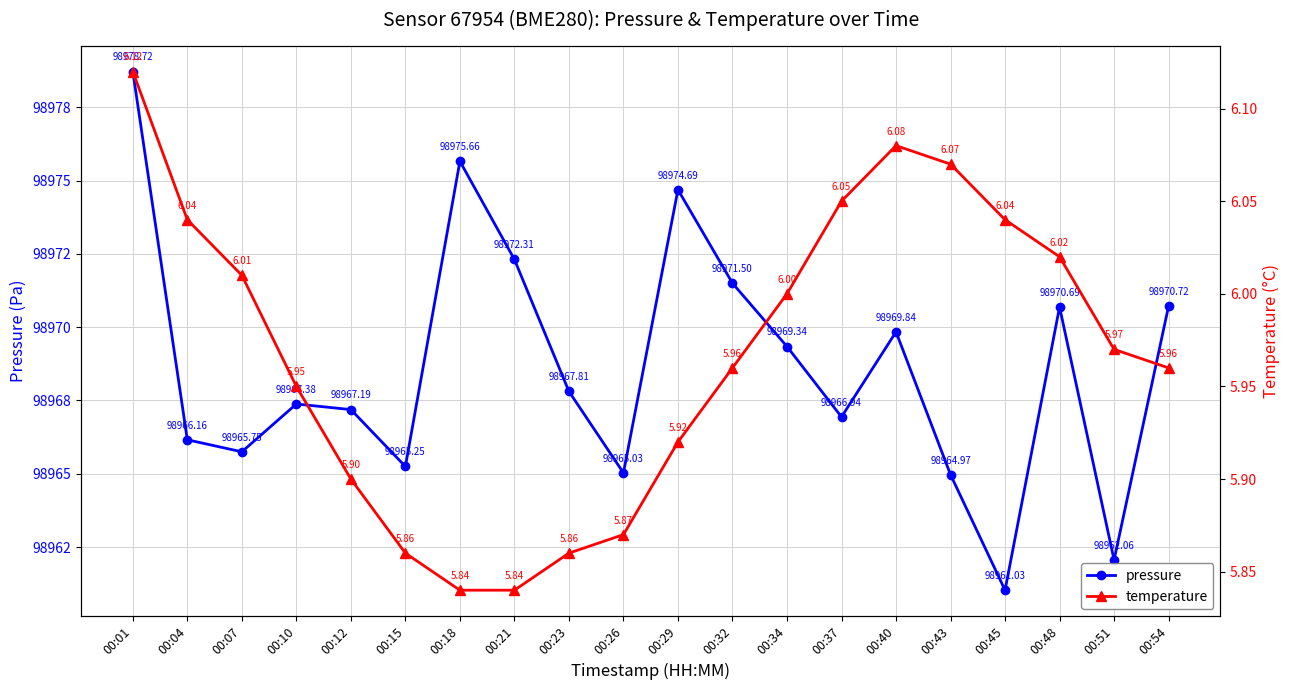

Which series changed the most between 00:37 and 00:40?

pressure